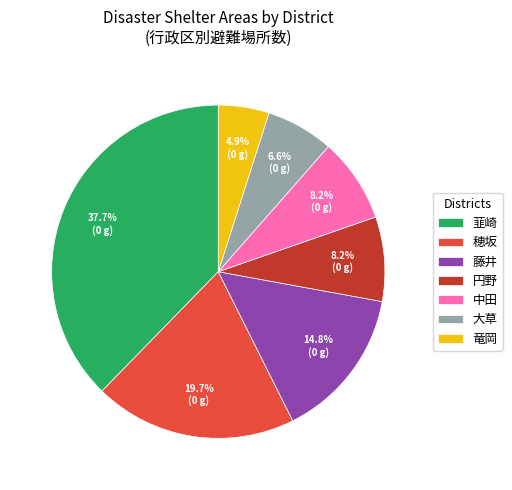

What is the smallest slice in the pie chart?

竜岡